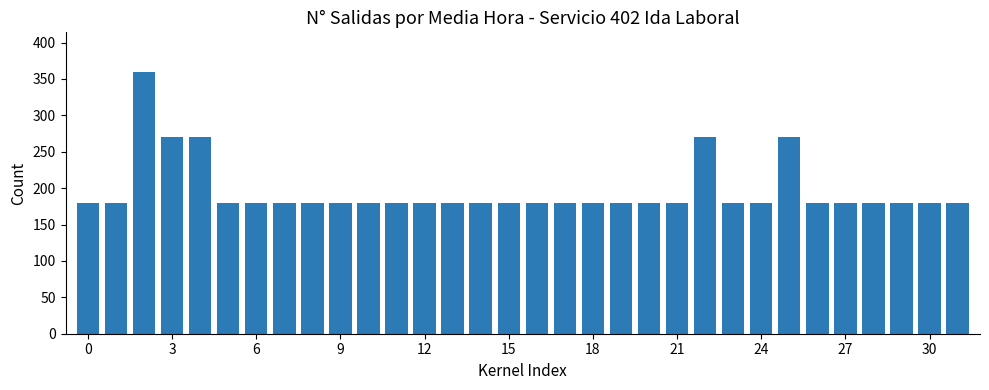

How many series are shown in this chart?

1